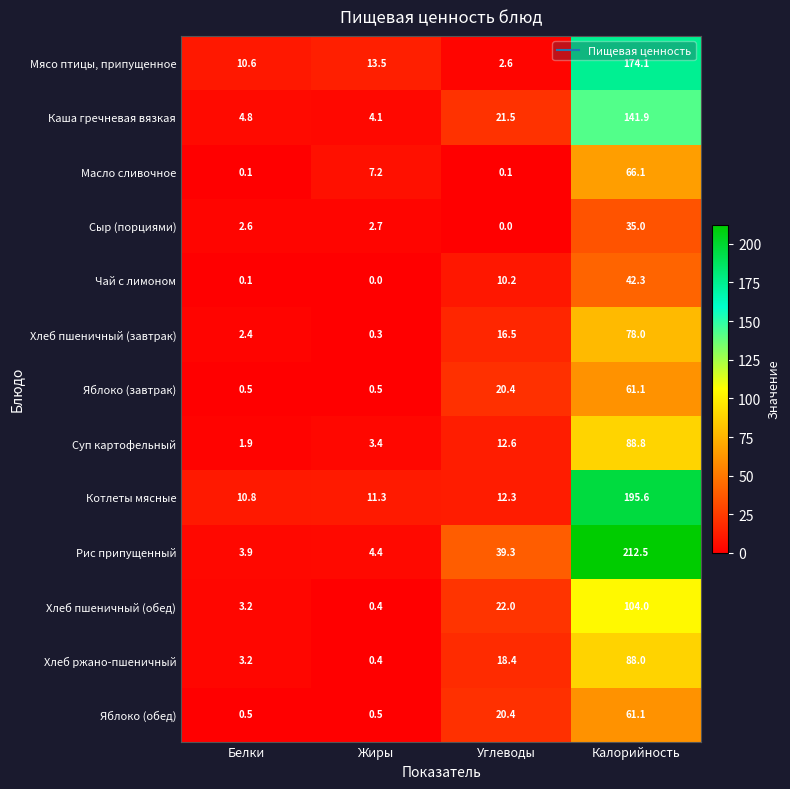

Read the Хлеб пшеничный (обед) value at Углеводы.

22.0